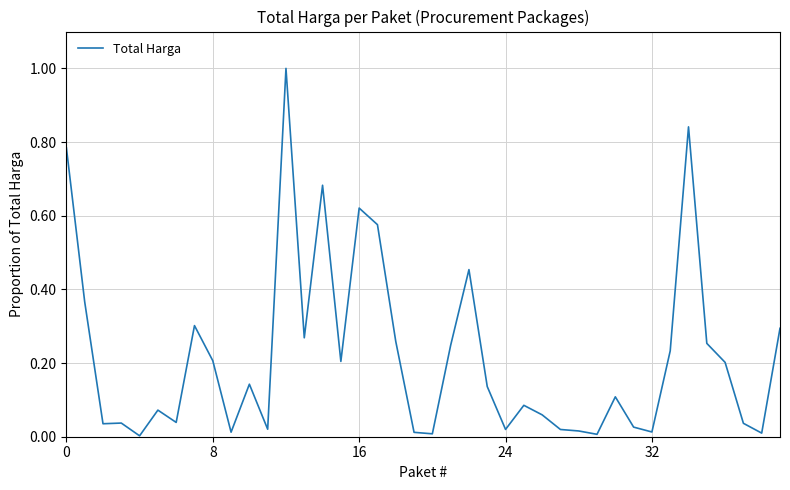

What is the maximum value shown in the chart?

1.0